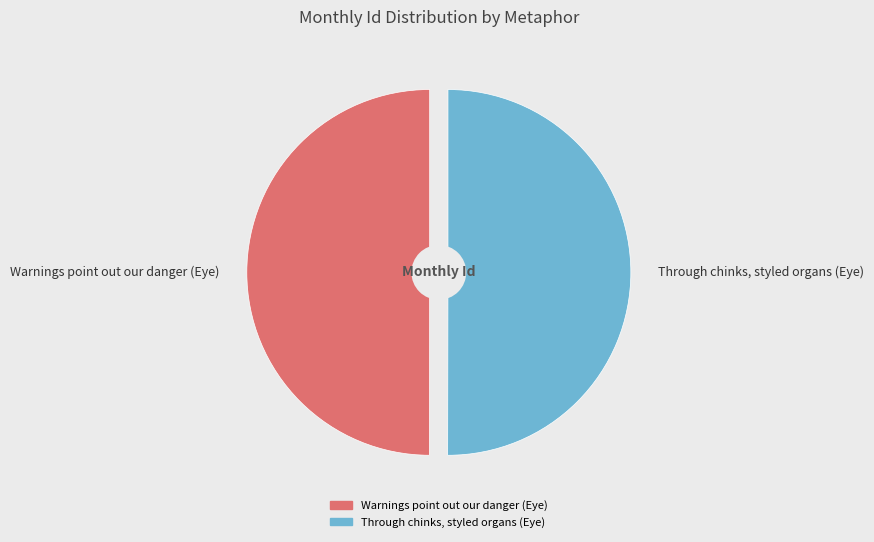

True or false: Through chinks, styled organs (Eye) accounts for 50% of the total.

True